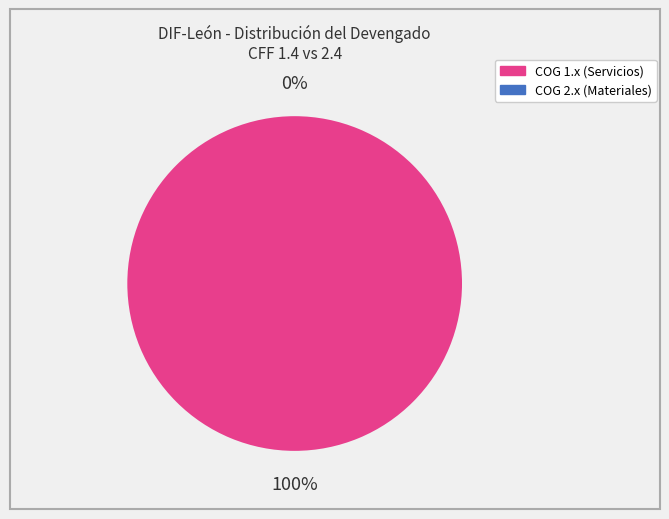

Is there a majority slice in this chart?

Yes